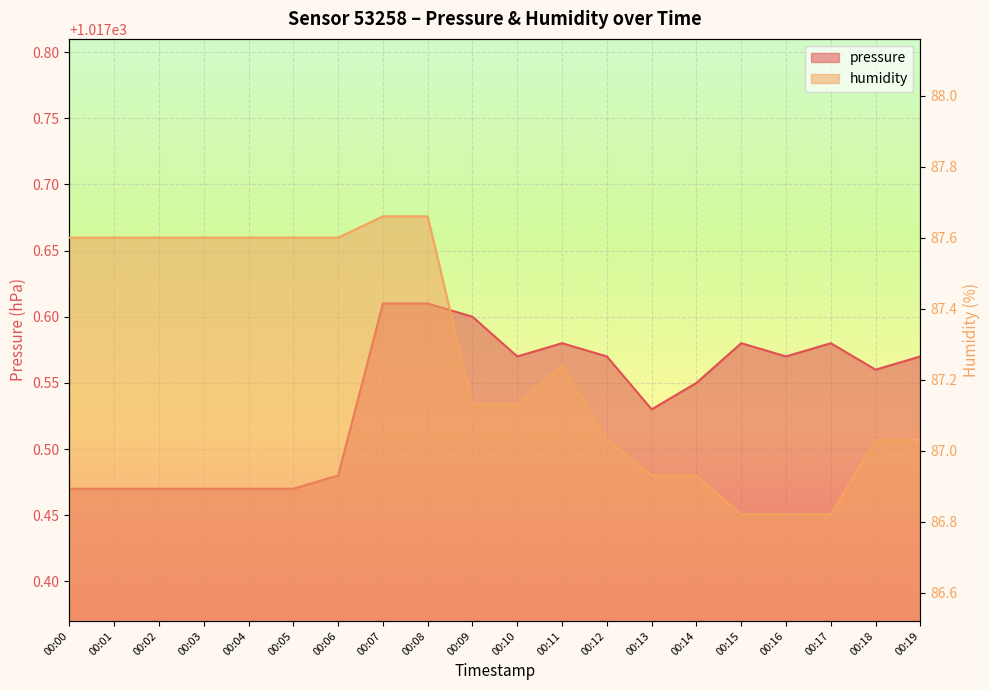

True or false: pressure has more than 0 points higher than both neighbors.

True